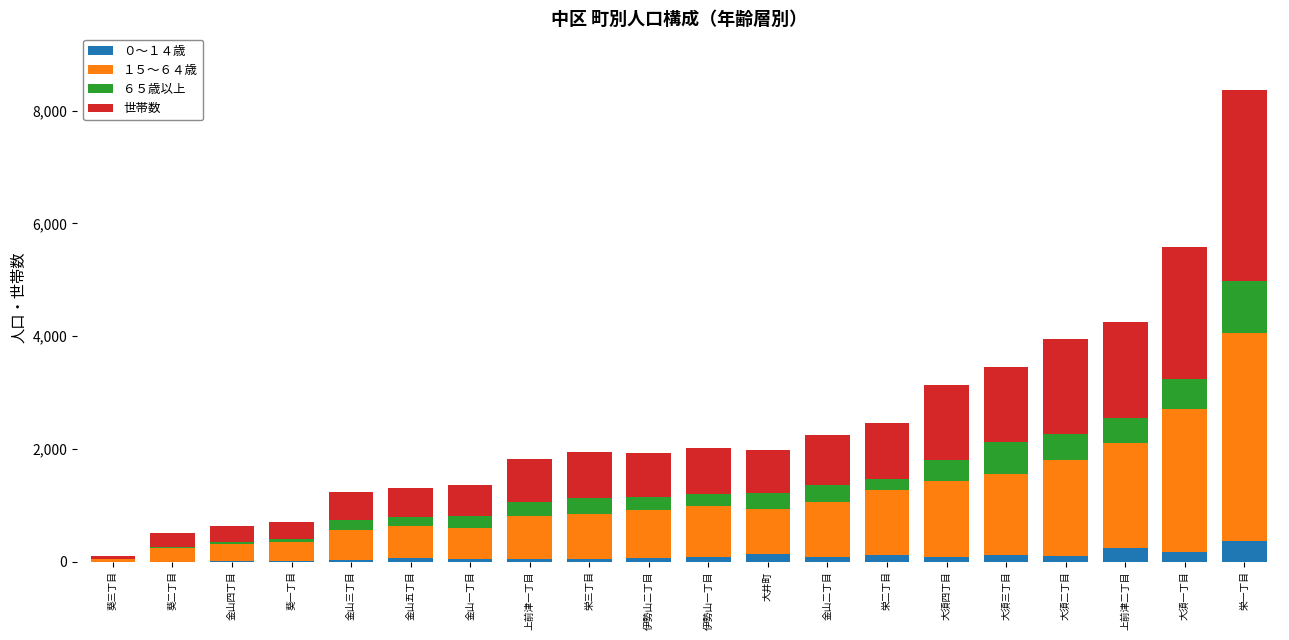

At which category is the sum across all series the highest?

栄一丁目